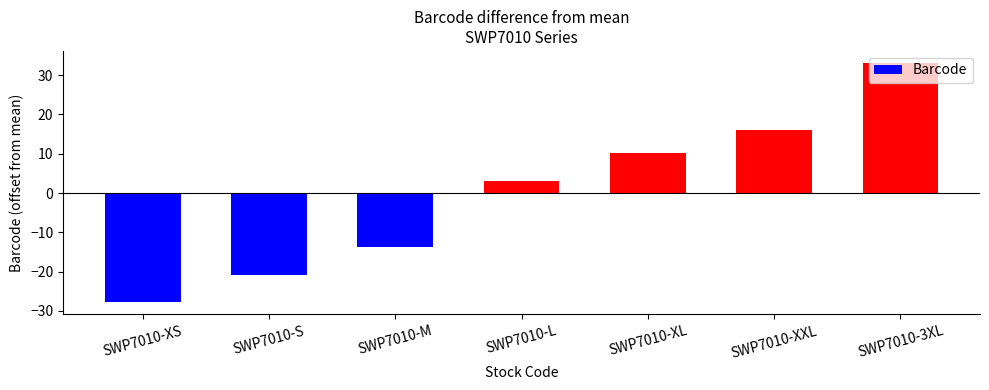

Reading left to right, transcribe all the data shown in this chart.

SWP7010-XS=-27.9	SWP7010-S=-20.9	SWP7010-M=-13.9	SWP7010-L=3.1	SWP7010-XL=10.1	SWP7010-XXL=16.1	SWP7010-3XL=33.1